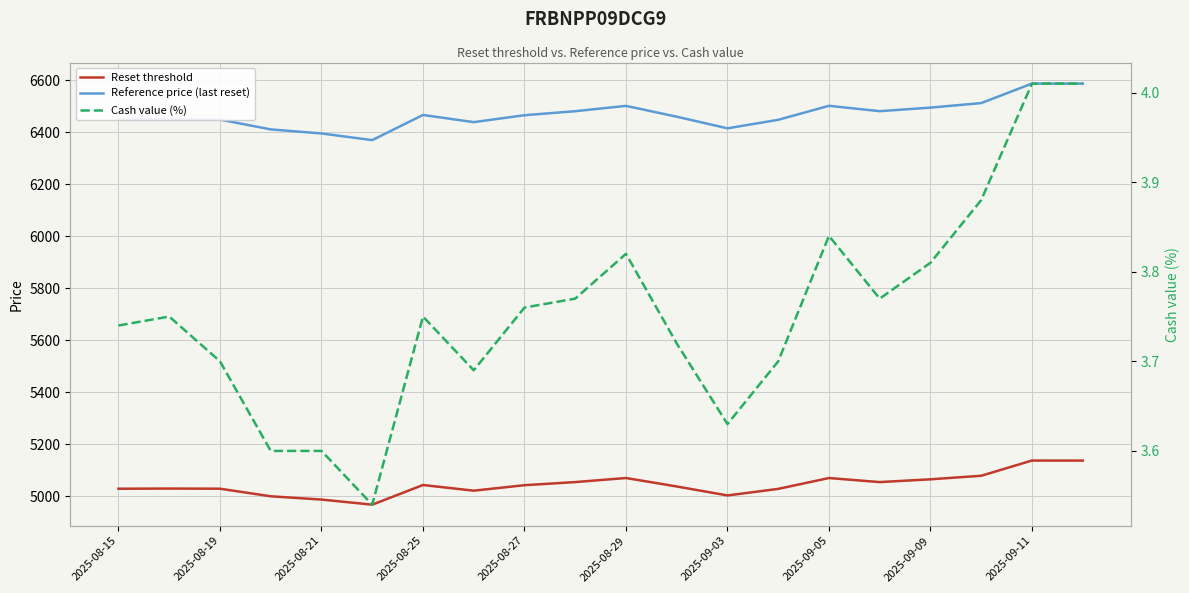

What is the maximum value for Cash value (%)?

4.0